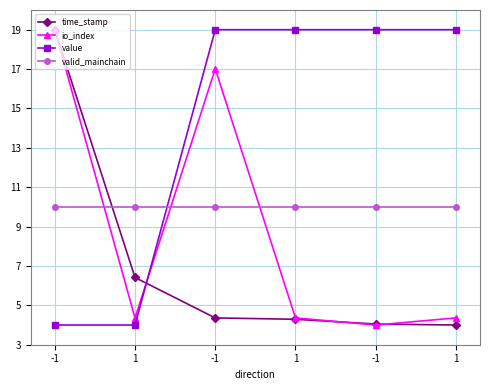

The value series shows 26.0 at -1. True or false?

False